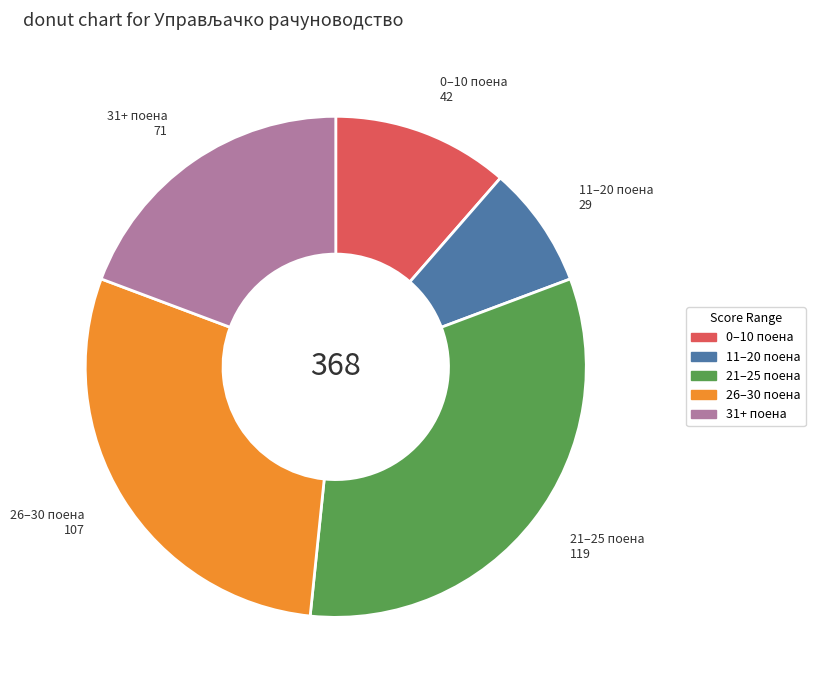

Between 0–10 поена and 21–25 поена, which is larger?

21–25 поена